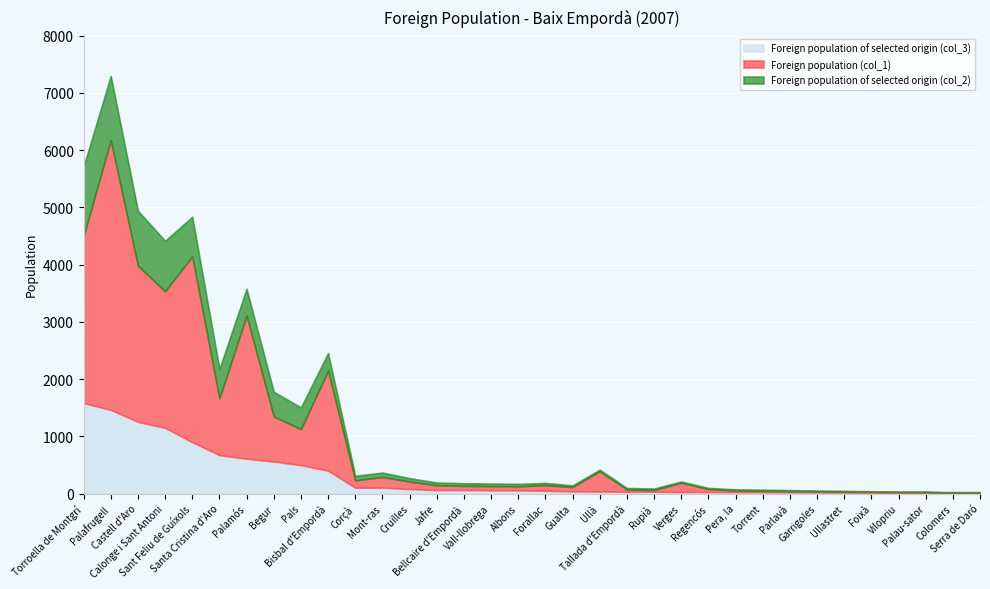

How many data points in Foreign population of selected origin (col_3) are above 56?

16